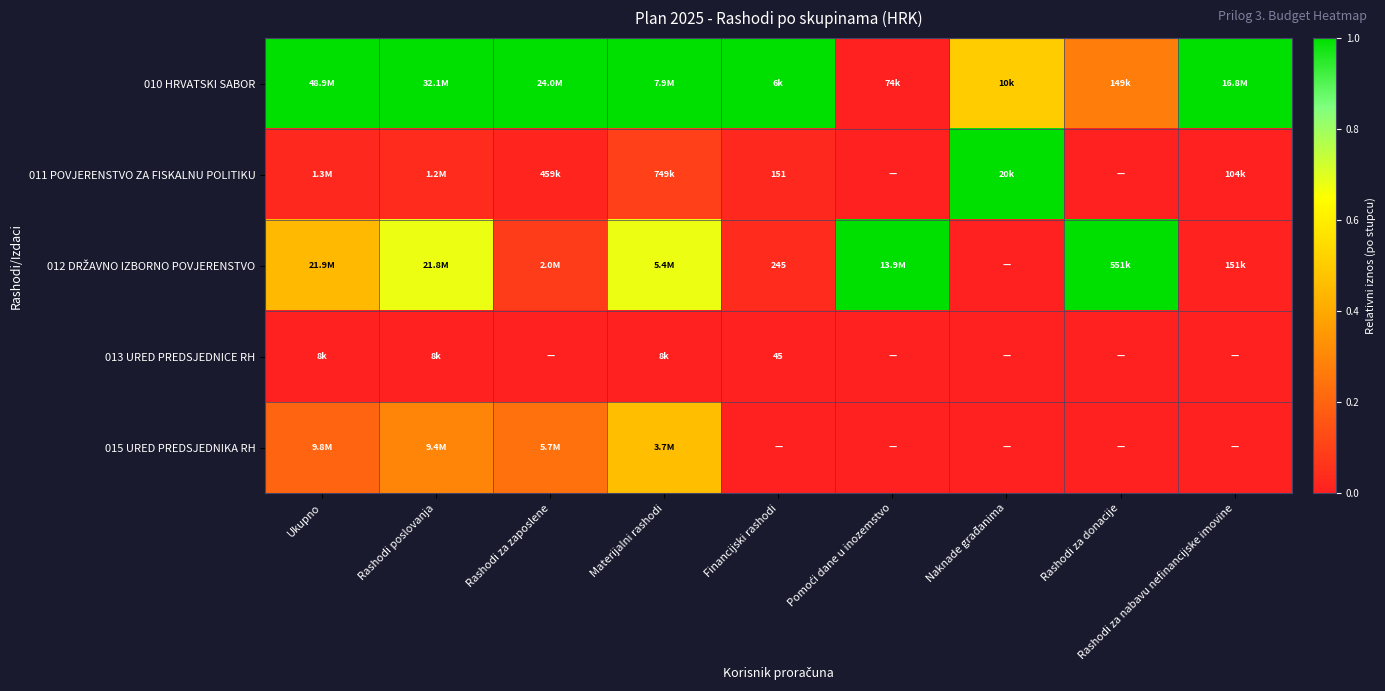

At how many categories does at least one series exceed 0?

9